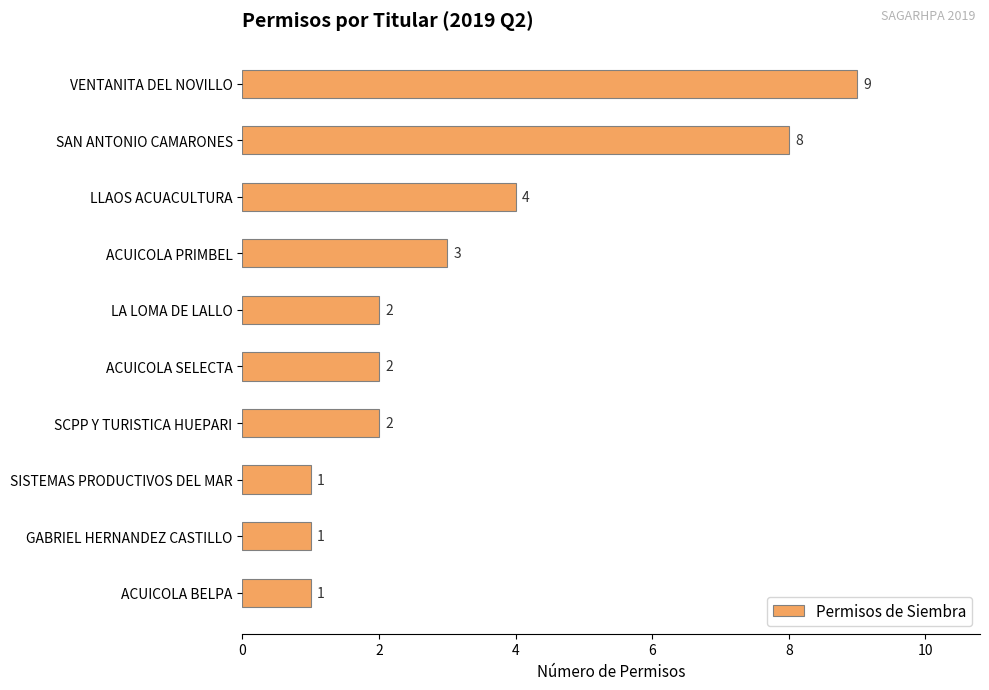

Reading bottom to top, list all the values displayed in this chart.

ACUICOLA BELPA=1	GABRIEL HERNANDEZ CASTILLO=1	SISTEMAS PRODUCTIVOS DEL MAR=1	SCPP Y TURISTICA HUEPARI=2	ACUICOLA SELECTA=2	LA LOMA DE LALLO=2	ACUICOLA PRIMBEL=3	LLAOS ACUACULTURA=4	SAN ANTONIO CAMARONES=8	VENTANITA DEL NOVILLO=9